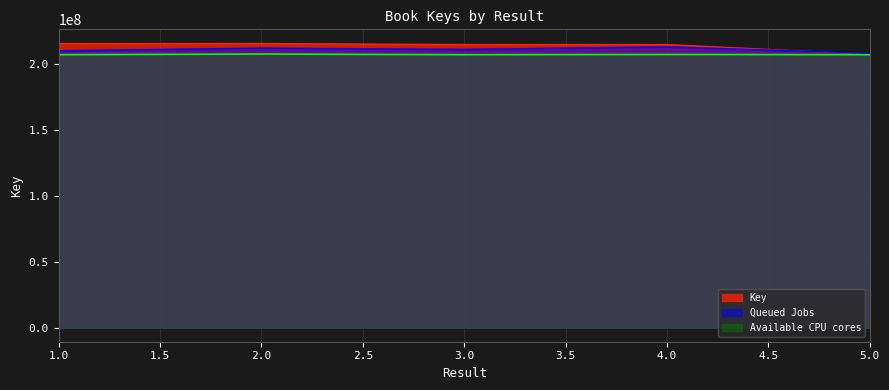

Reading right to left, what are all the values shown in this chart?

207290192	214692200	214692360	215475590	215474769